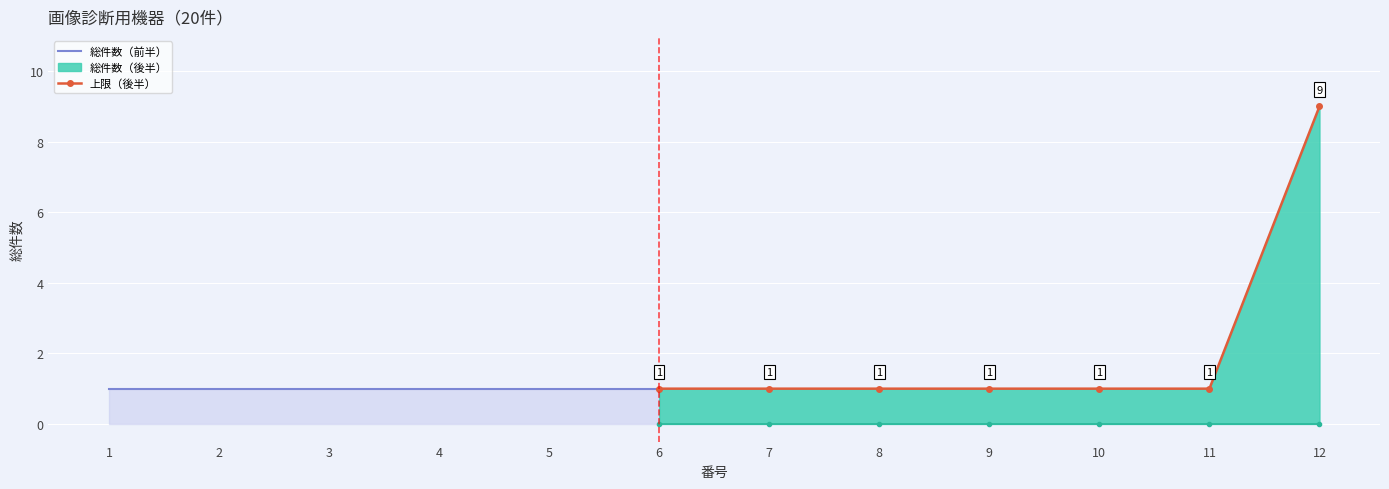

Approximately how many times larger is the value at 1 compared to 12?

0.1